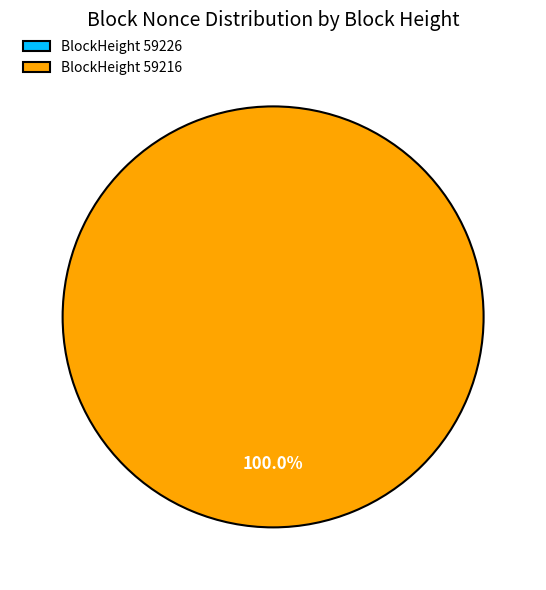

Is it true that 59216 is 100% of the pie?

True